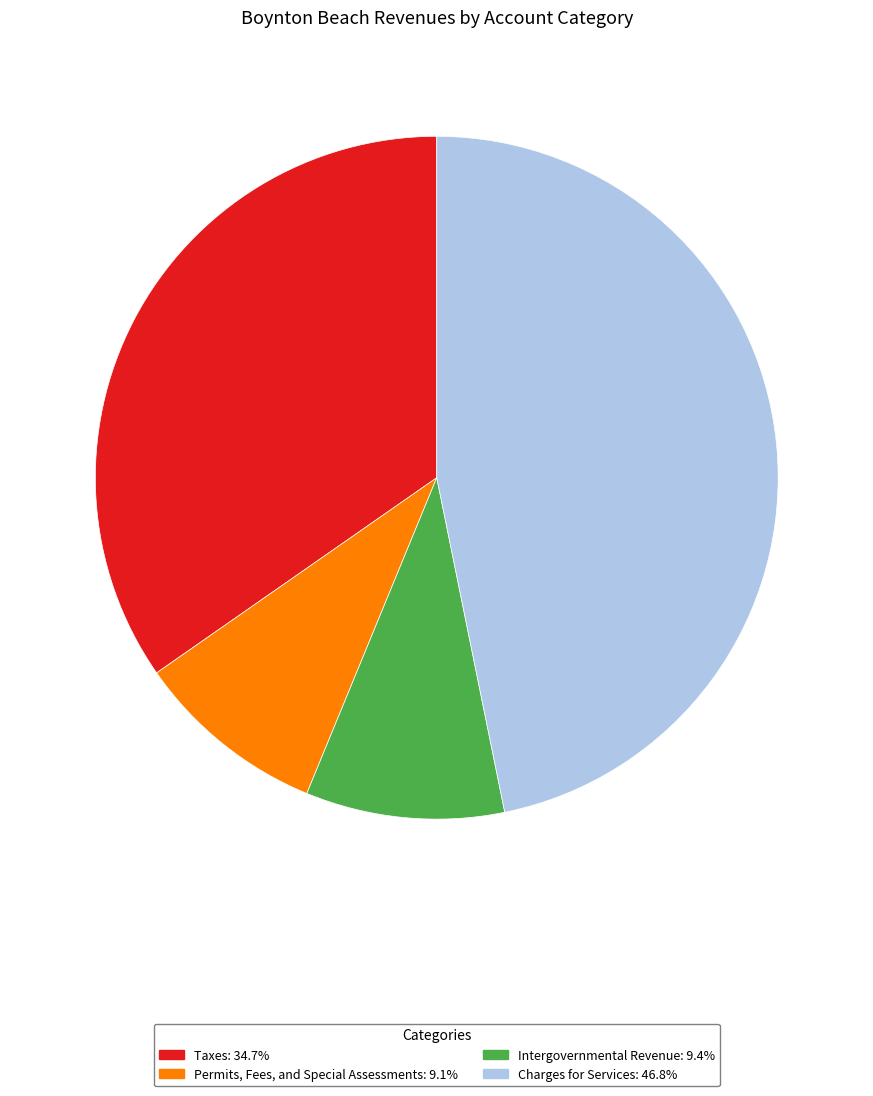

Rank the categories by value from lowest to highest.

Permits, Fees, and Special Assessments, Intergovernmental Revenue, Taxes, Charges for Services